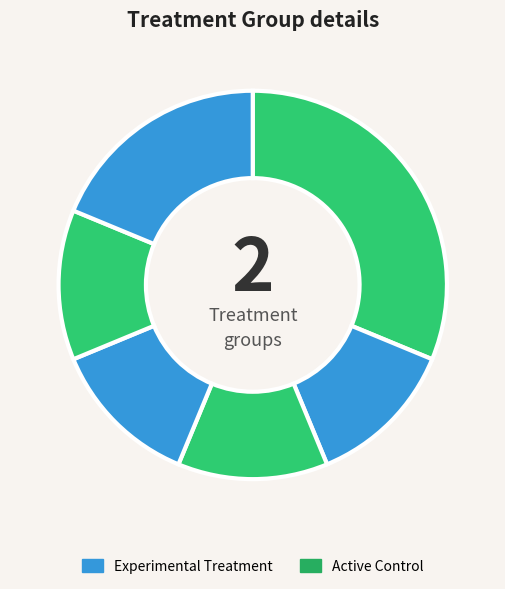

How many slices are in this pie chart?

6